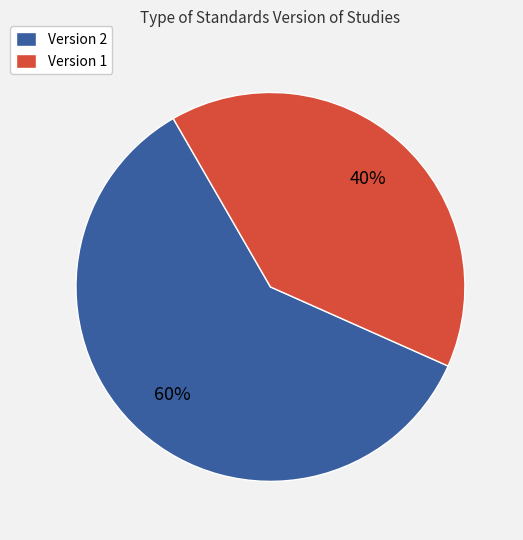

Count the number of slices in the pie.

2